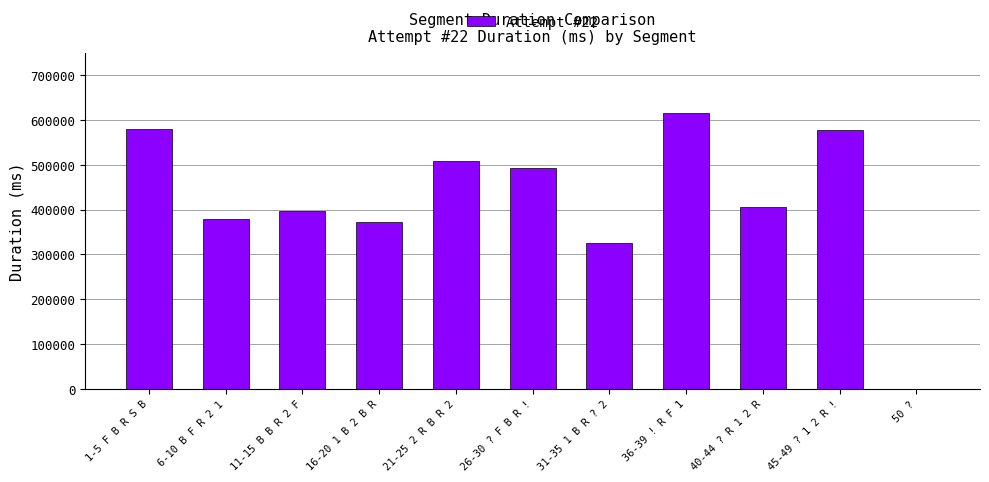

Is it true that the value at 36-39 ! R F 1 is 389933?

False